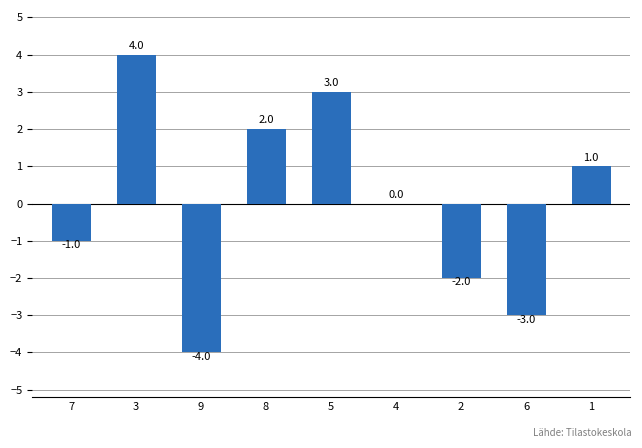

How many values are between -2 and 2?

5